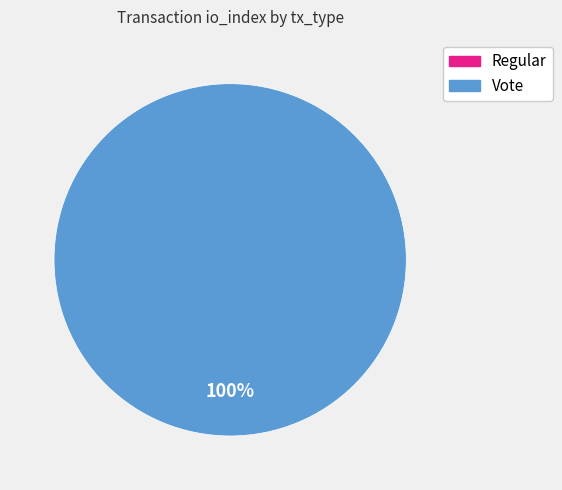

Which slice represents more than half of the pie?

Vote